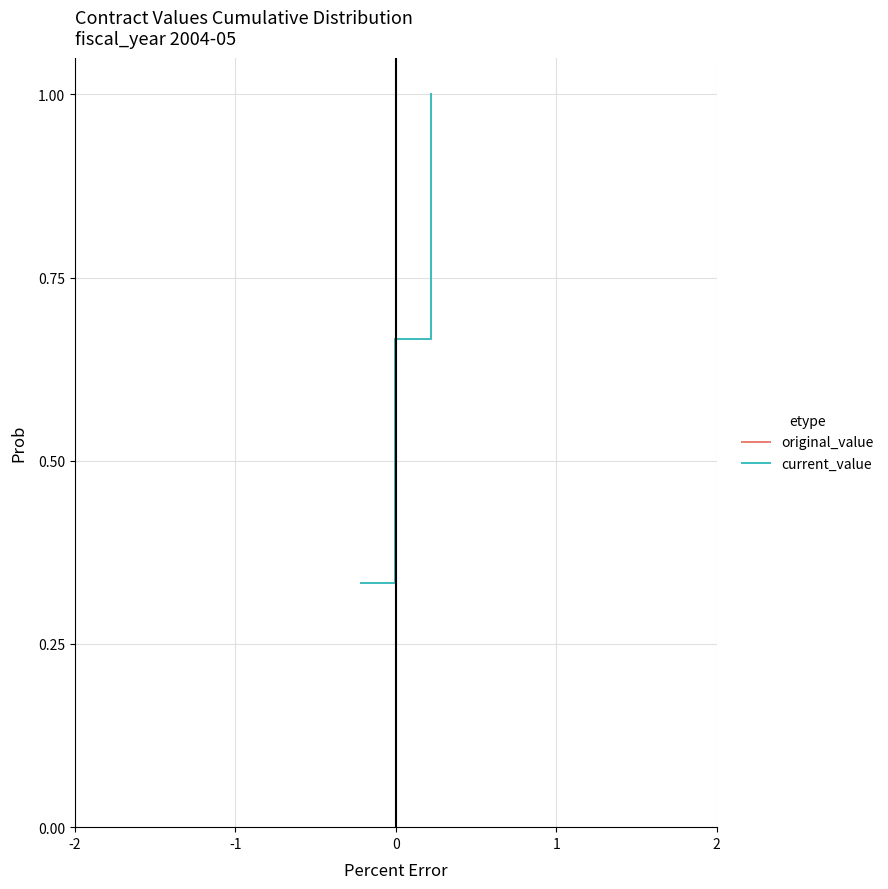

Is this an area chart (filled region under the line)?

No